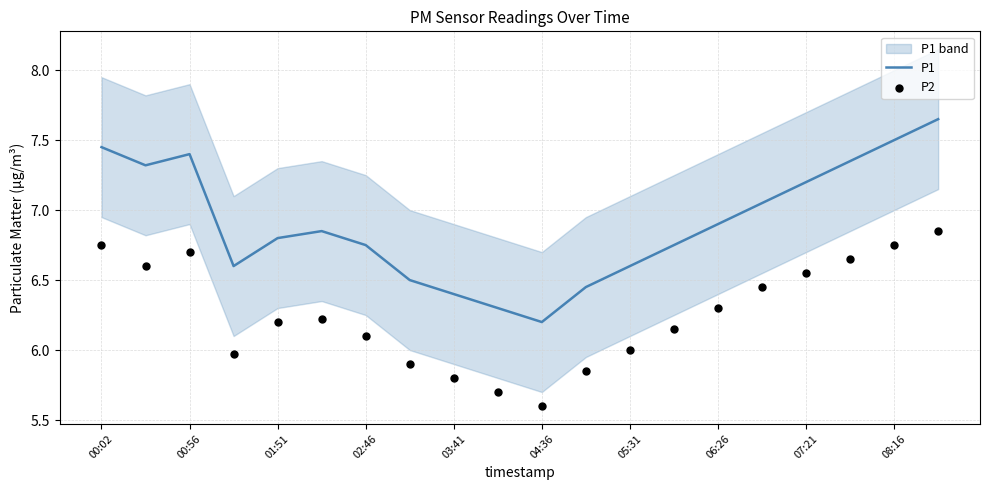

Which series reaches the maximum Y coordinate?

P1